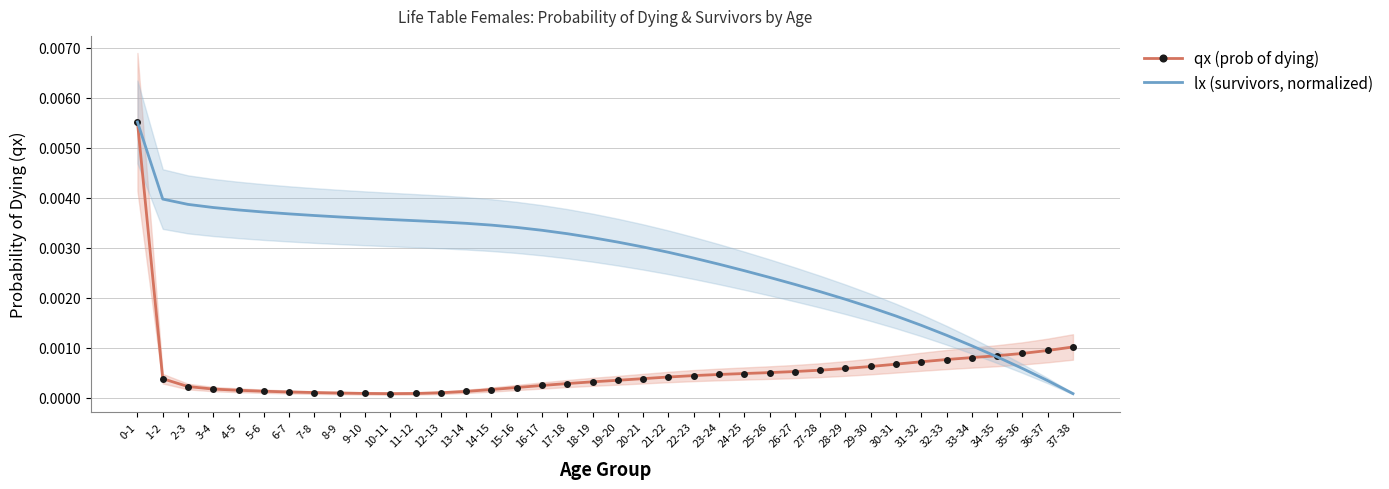

Which series changed the most between 3-4 and 5-6?

lx (survivors, normalized)